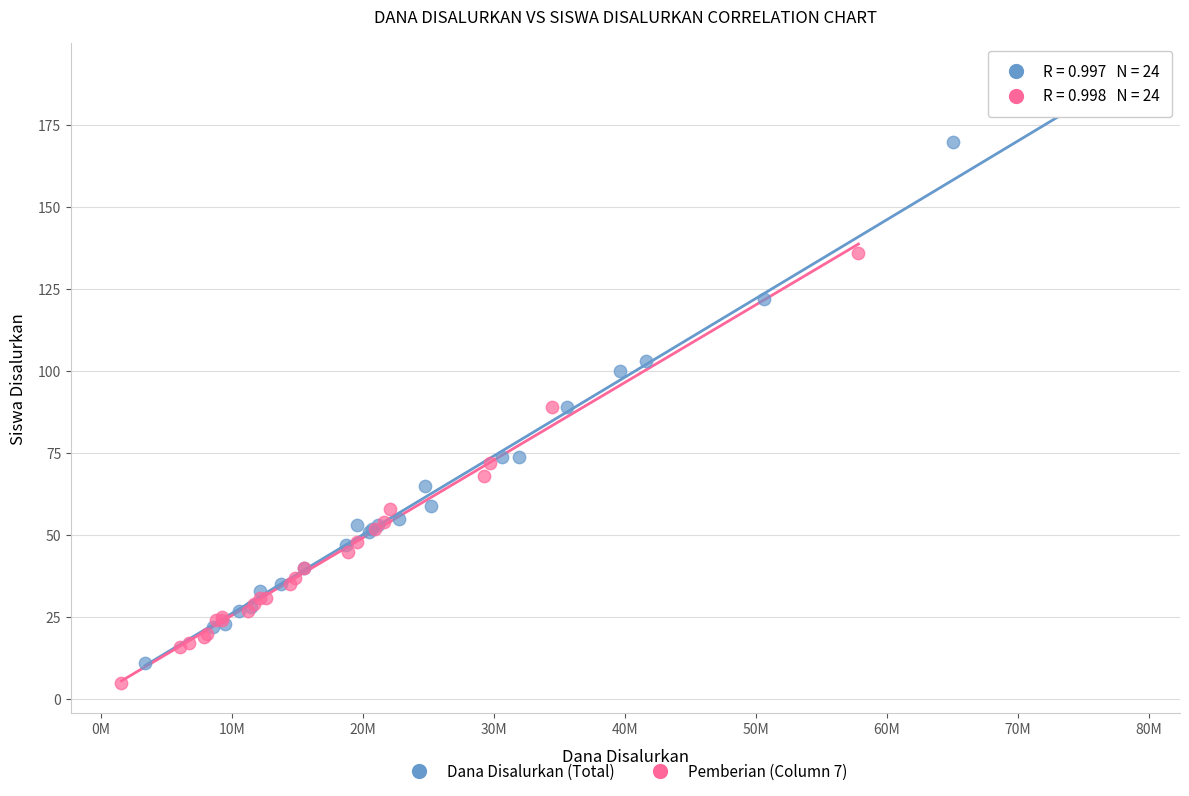

Which series reaches the maximum Y coordinate?

Dana Disalurkan (Total)